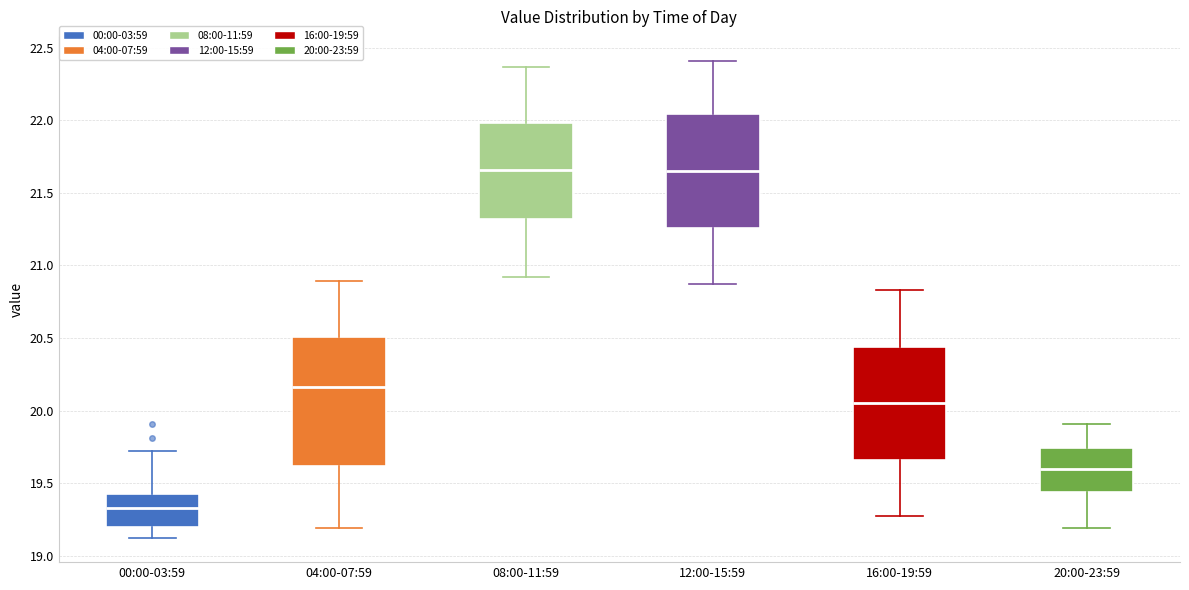

Which box is the tallest, from its lower edge to its upper edge?

04:00-07:59